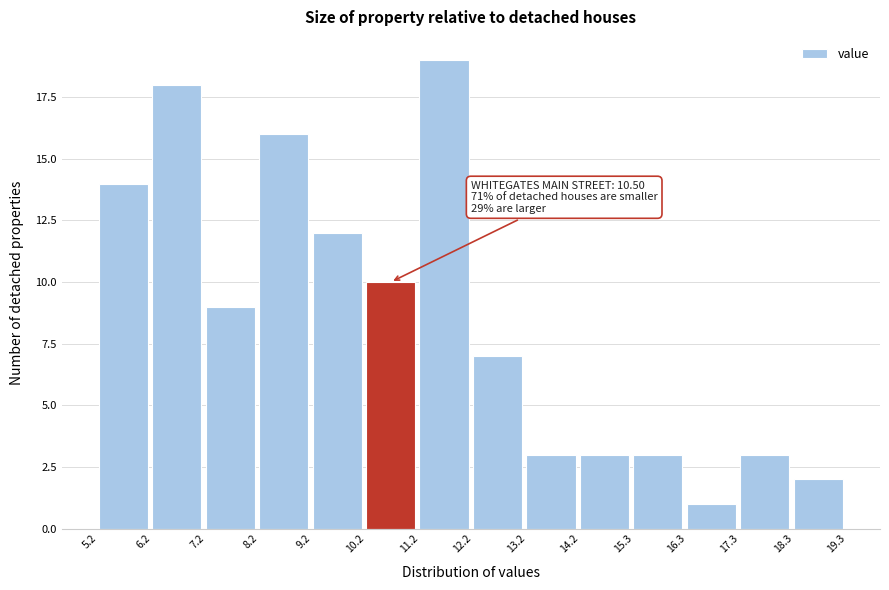

Over which range of the x-axis is the bar tallest?

11.2 to 12.2